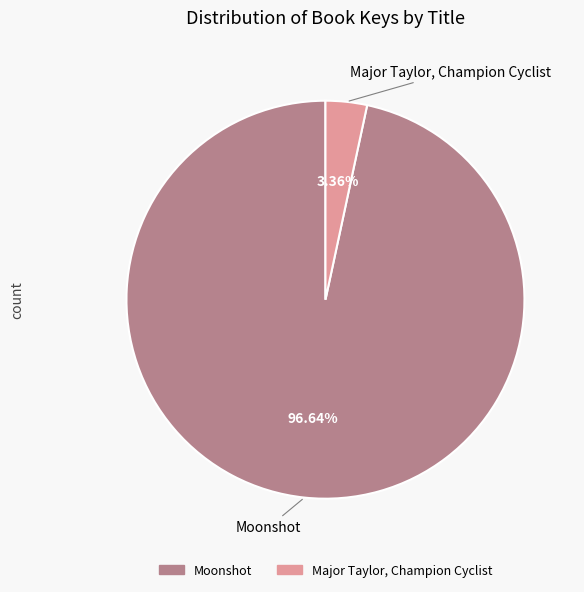

Which category has the biggest portion of the pie?

Moonshot